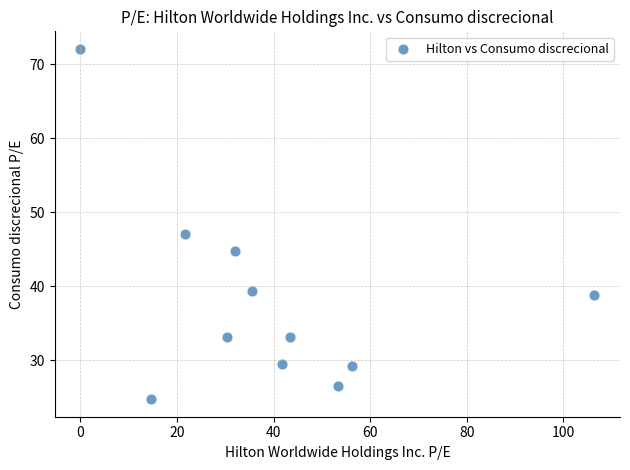

What Y value in the scatter plot is closest to 48?

47.0